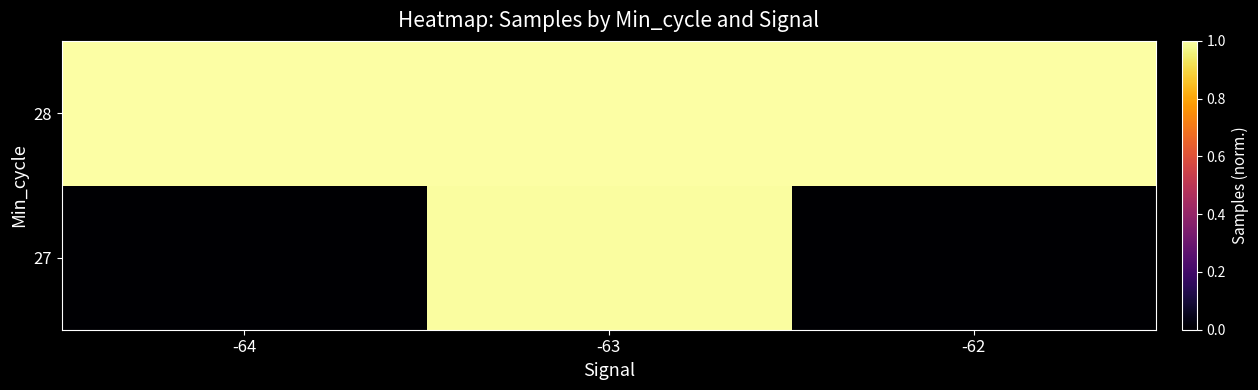

At -64, list the series in order from largest to smallest.

28, 27